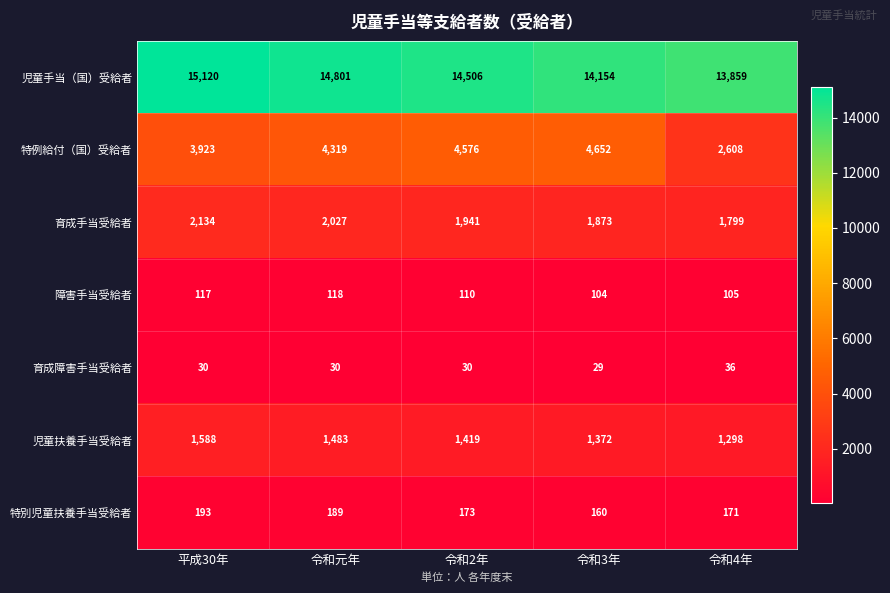

What is the average value of the 育成障害手当受給者 series?

31